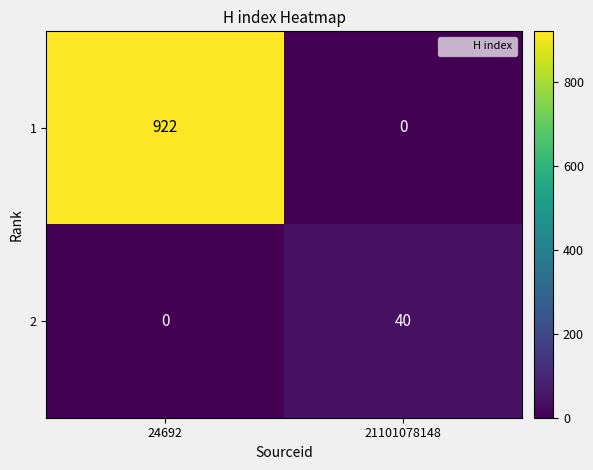

Is it true that 1 equals 510 at 21101078148?

False